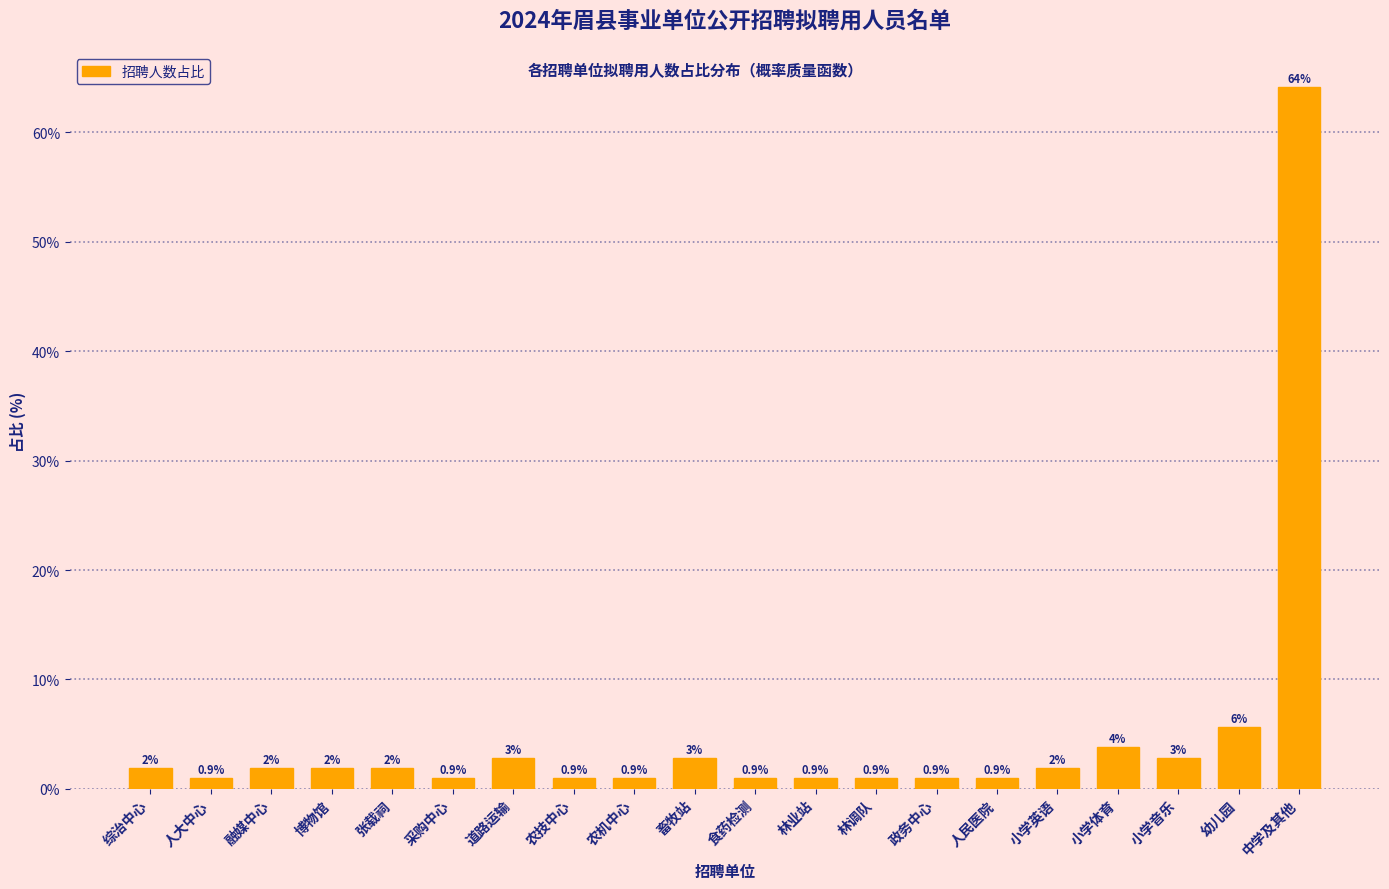

What position from the right is 政务中心?

7